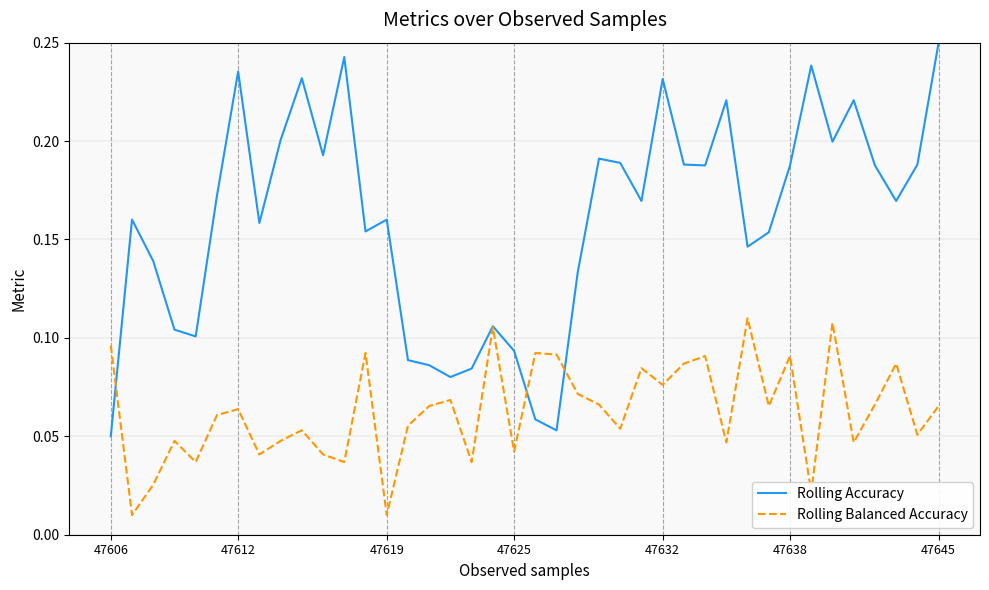

Rank the series by their average value, from lowest to highest.

Rolling Balanced Accuracy, Rolling Accuracy